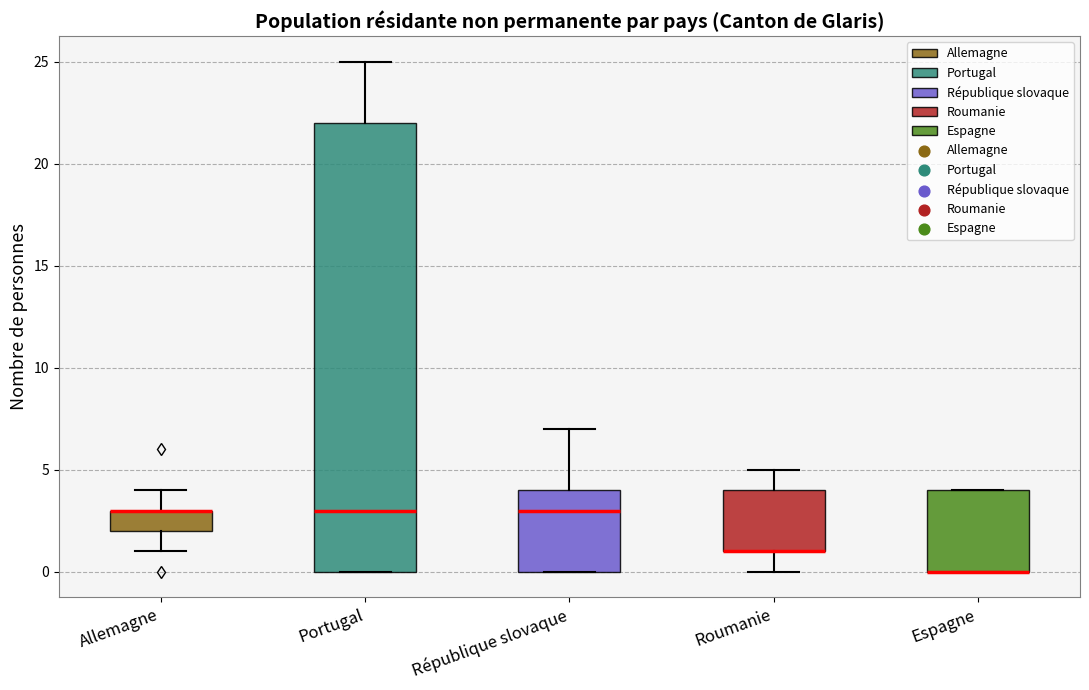

Where does the upper whisker of the box for Portugal end on the y-axis? The values are not printed on the chart, so give them approximately, as read against the axis.

25